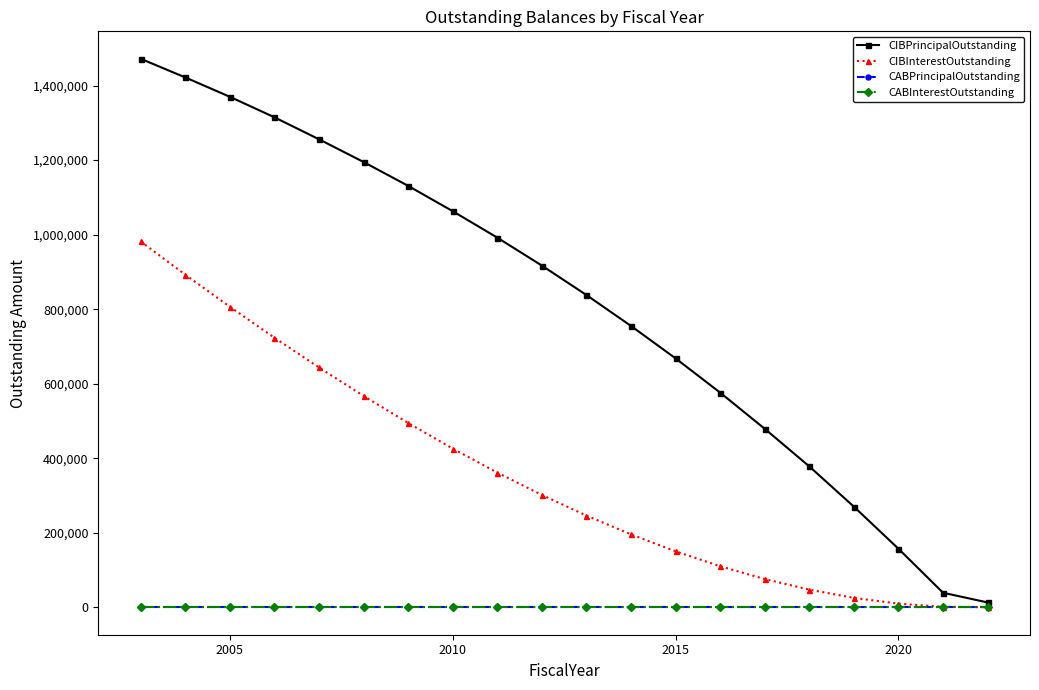

Is this an area chart (filled region under the line)?

No